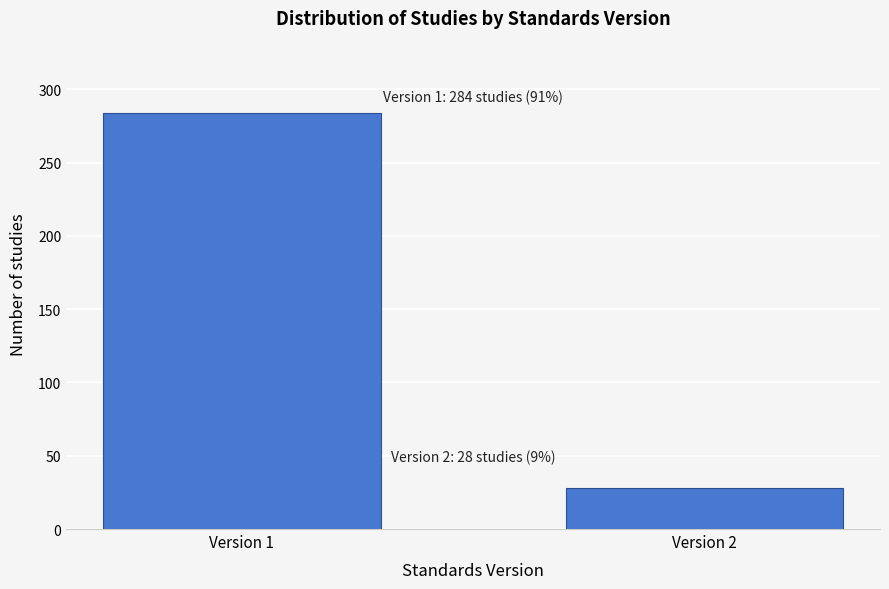

Reading right to left, what are all the values shown in this chart?

28	284